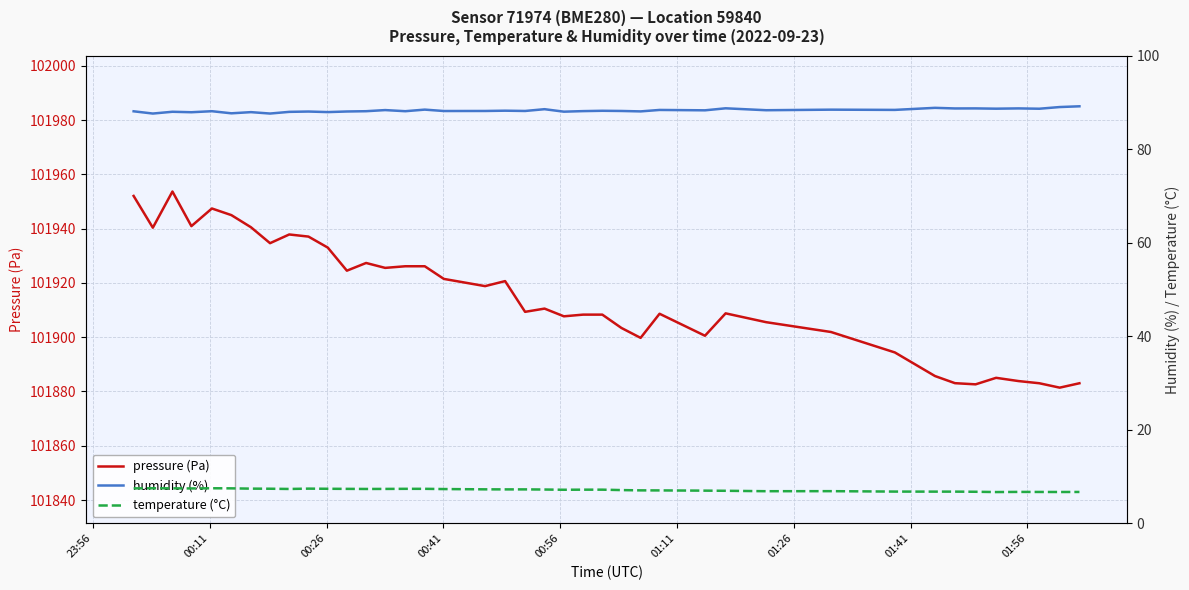

What is the highest value of the pressure (Pa) series?

101953.7